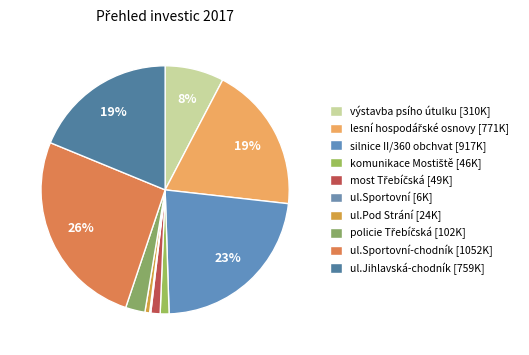

Which category has the biggest portion of the pie?

ul.Sportovní-chodník